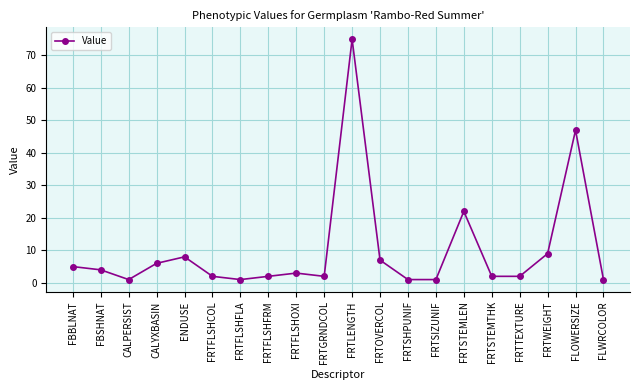

Reading left to right, transcribe all the data shown in this chart.

FBBLNAT=5	FBSHNAT=4	CALPERSIST=1	CALYXBASIN=6	ENDUSE=8	FRTFLSHCOL=2	FRTFLSHFLA=1	FRTFLSHFRM=2	FRTFLSHOXI=3	FRTGRNDCOL=2	FRTLENGTH=75	FRTOVERCOL=7	FRTSHPUNIF=1	FRTSIZUNIF=1	FRTSTEMLEN=22	FRTSTEMTHK=2	FRTTEXTURE=2	FRTWEIGHT=9	FLOWERSIZE=47	FLWRCOLOR=1